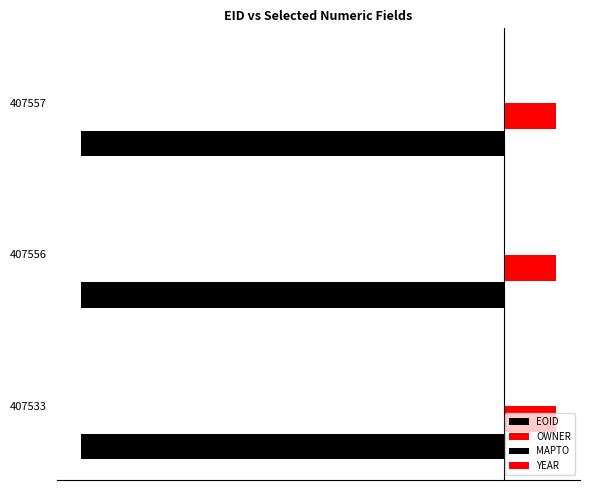

How many bars are there in each group?

4